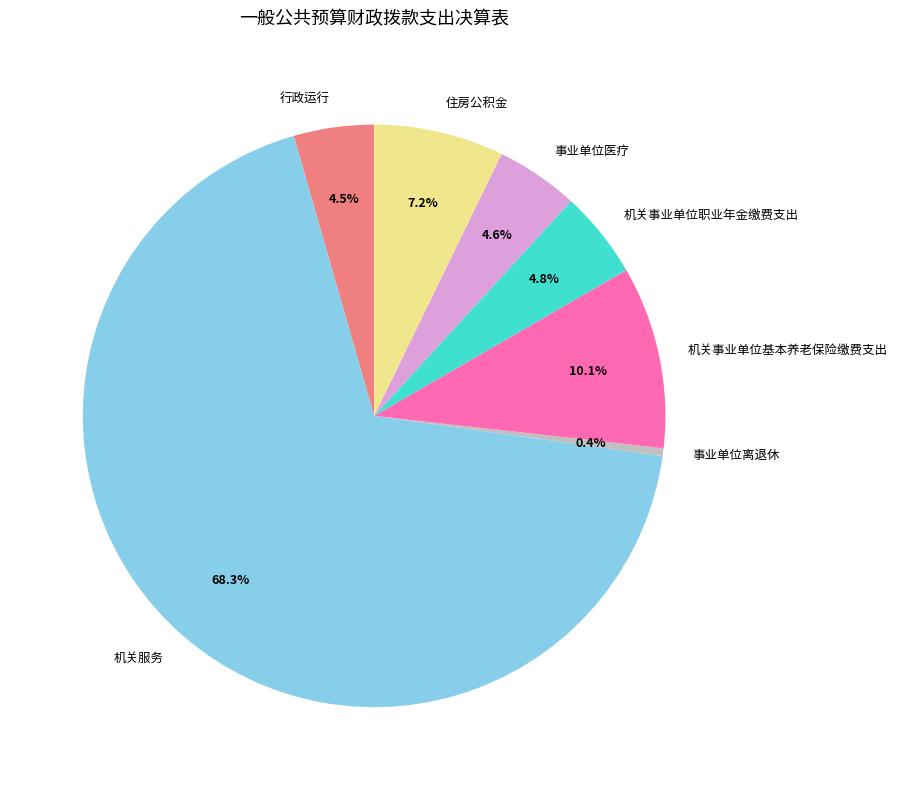

What is the largest slice in the pie chart?

机关服务